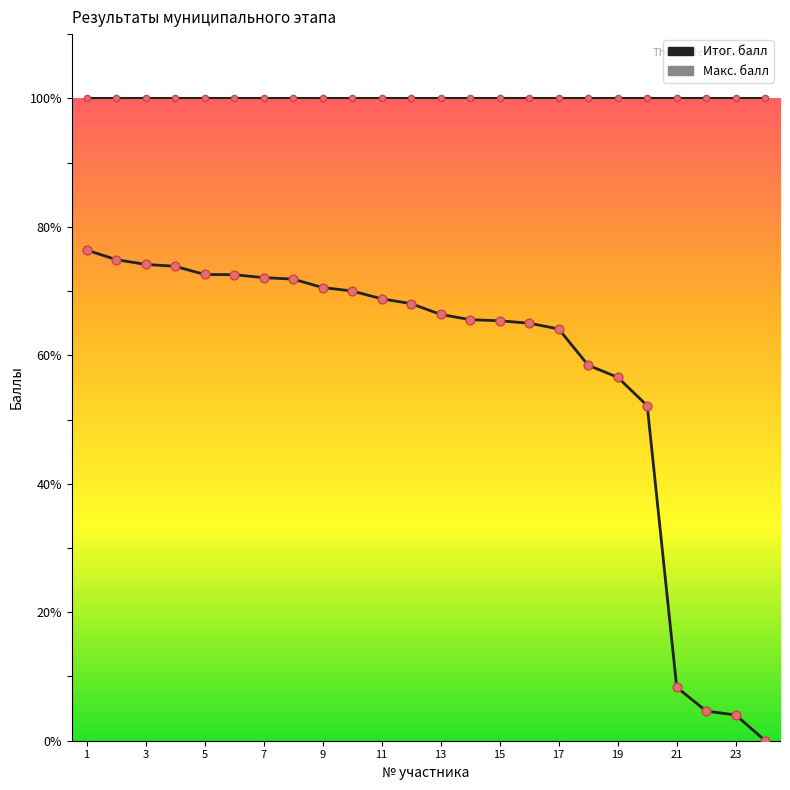

Does the chart have visible grid lines?

No